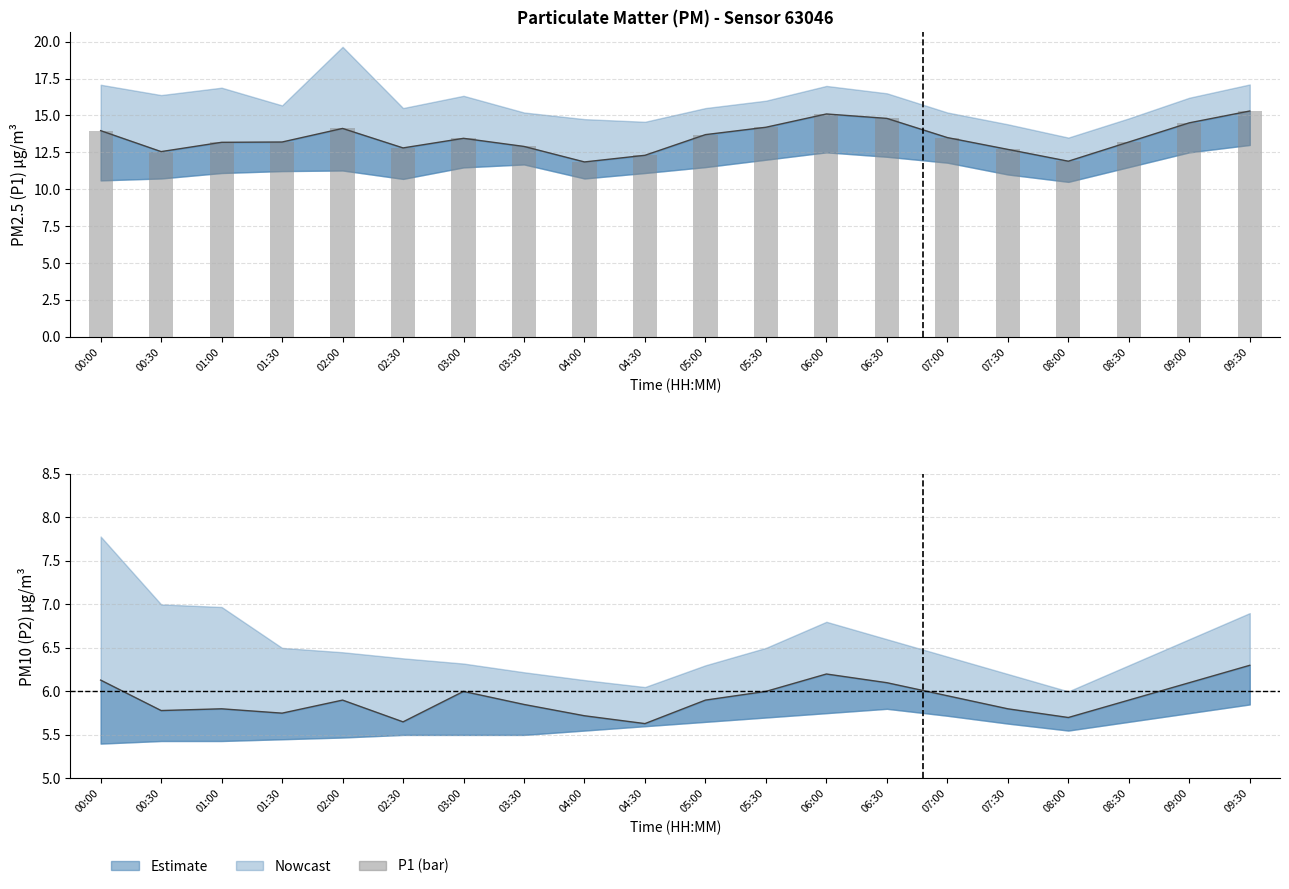

True or false: the data shows 7.1 at 06:00.

False